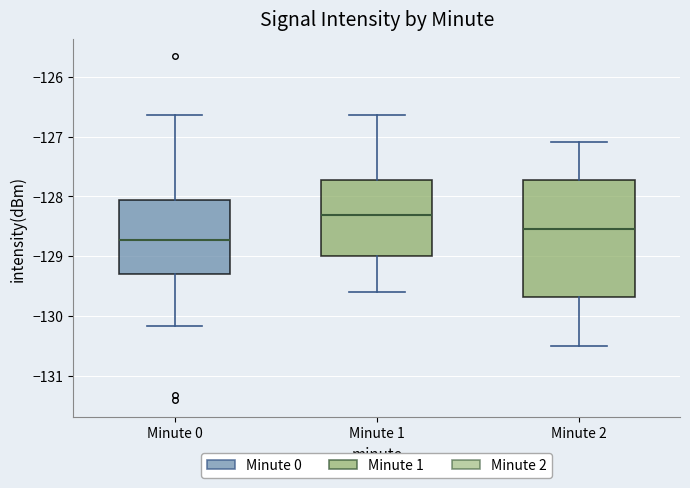

Where does the lower whisker of the box for Minute 2 end on the y-axis? The values are not printed on the chart, so give them approximately, as read against the axis.

-130.5